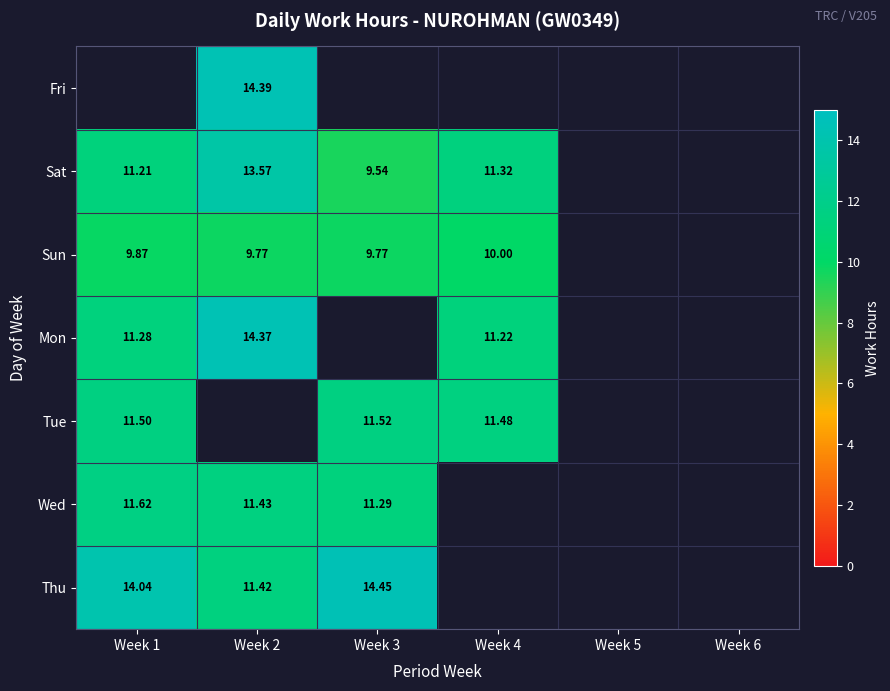

Is the value of Sun at Week 4 greater than the value of Wed at Week 3?

No